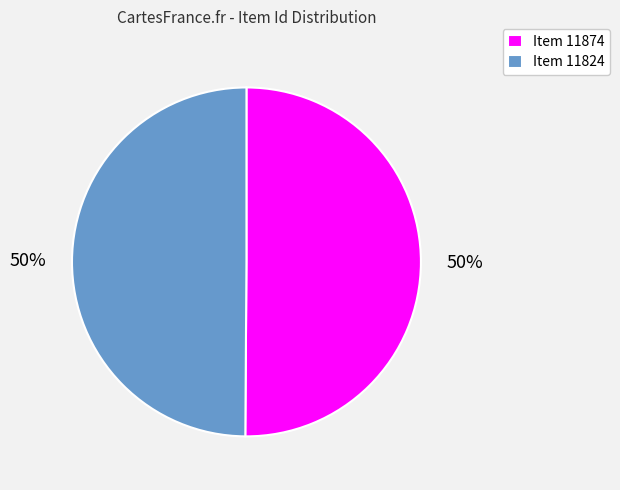

How many slices are in this pie chart?

2